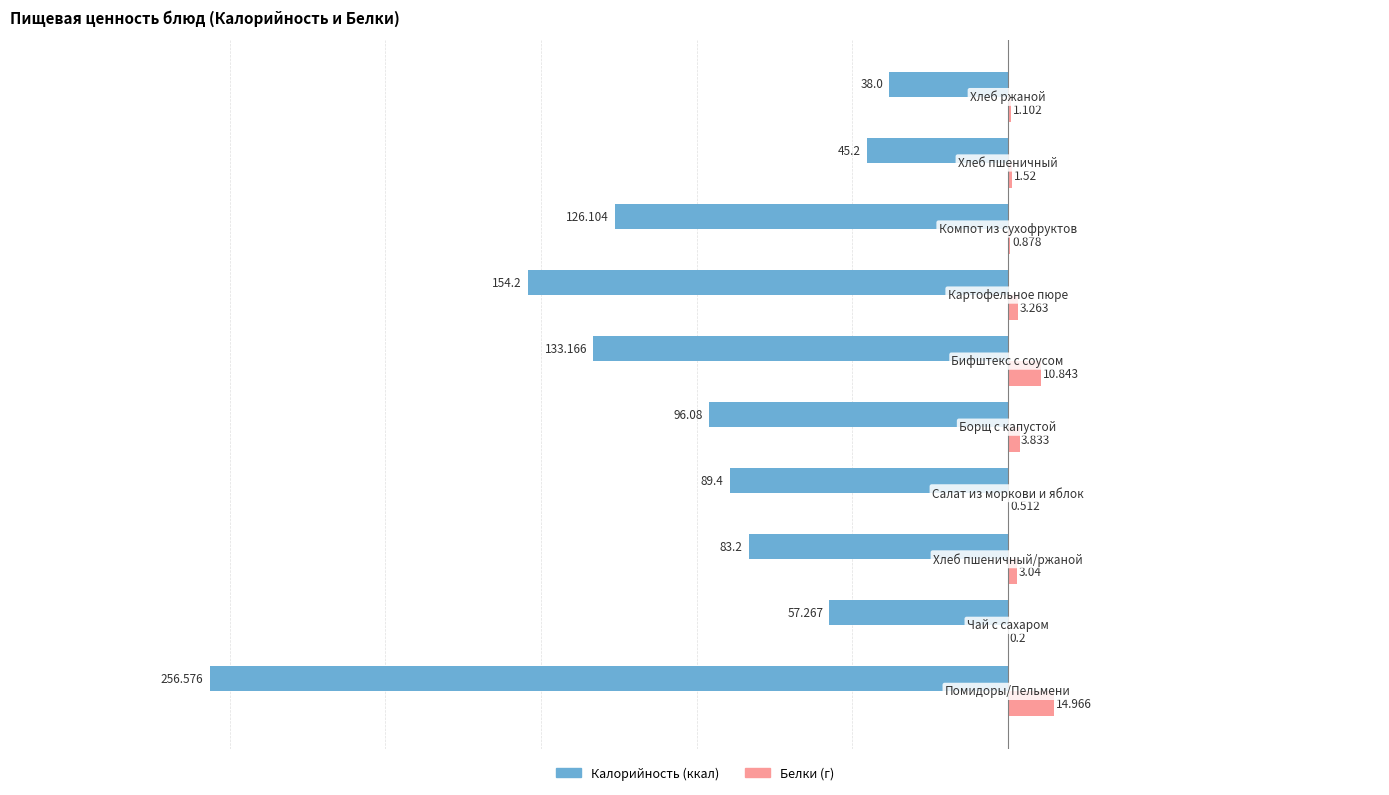

How many data points does each series have?

10